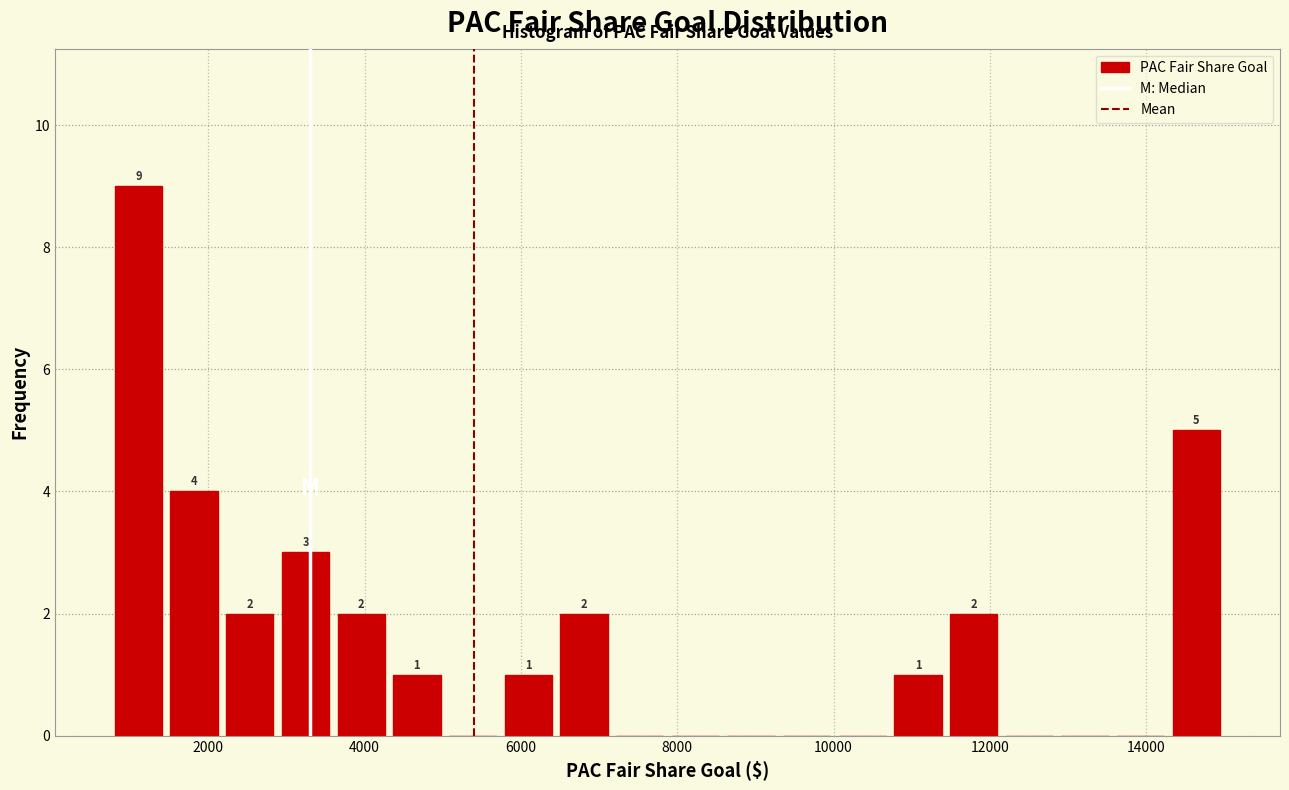

Read against the x-axis, roughly where is the centre of the tallest bar?

1200